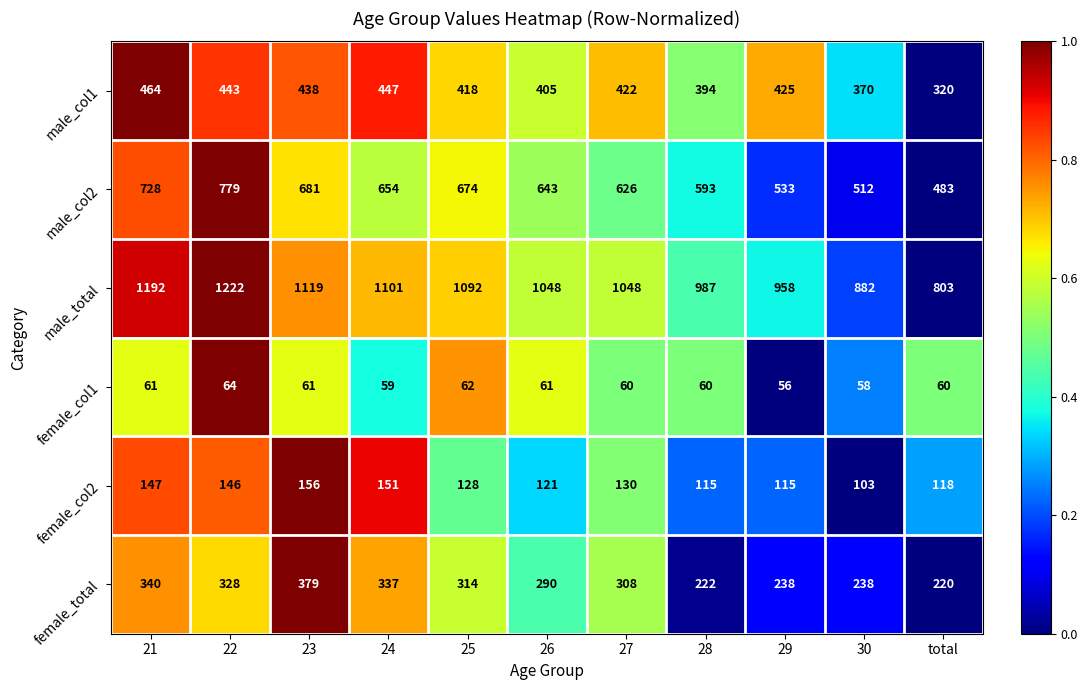

What is the total value across all series at 25?

2688